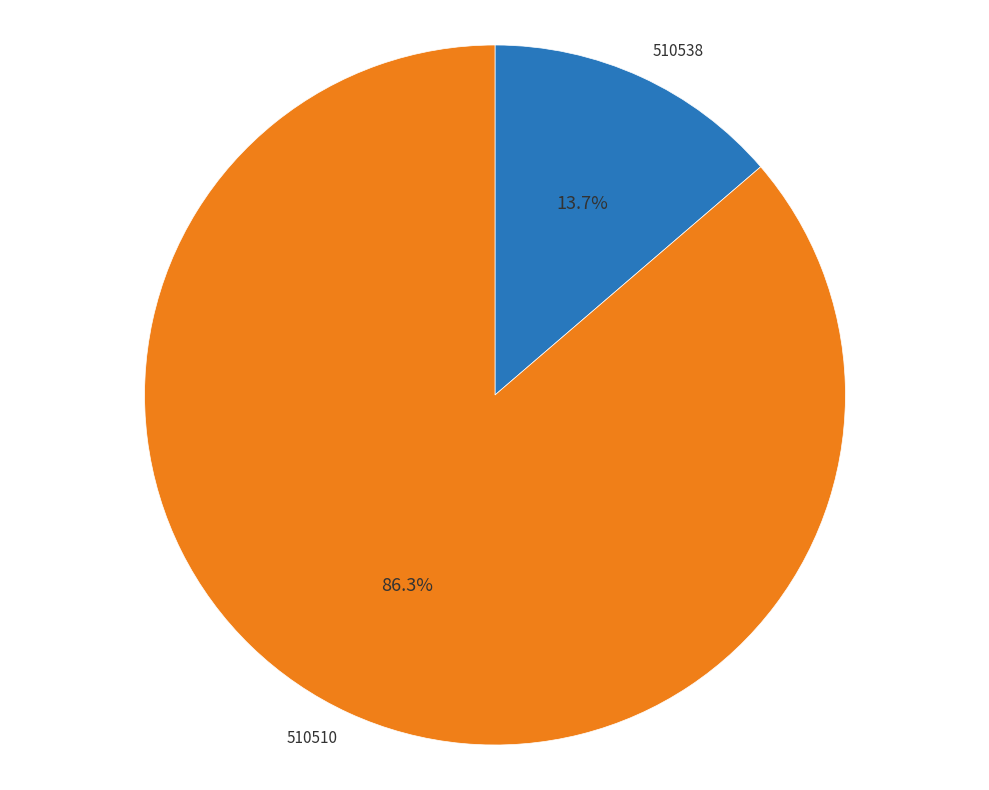

Which category has the smallest portion of the pie?

510538